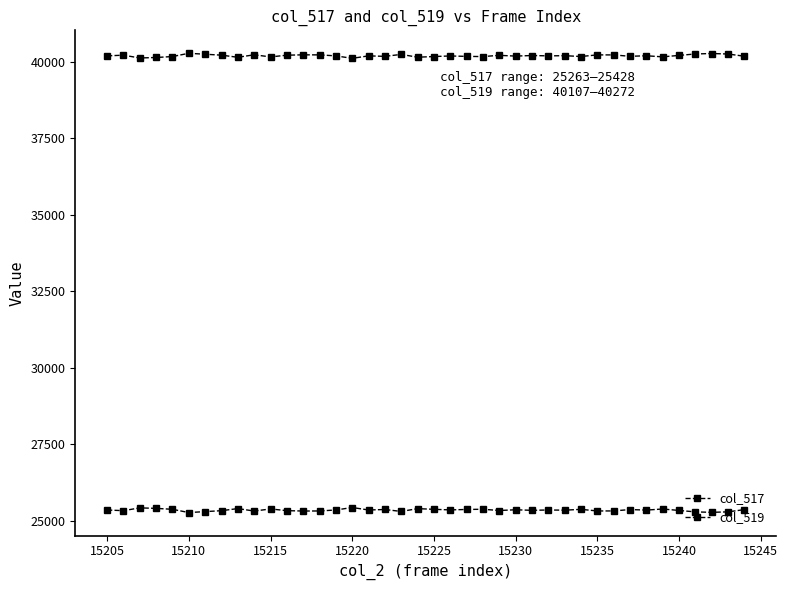

How many lines are shown in the chart?

2